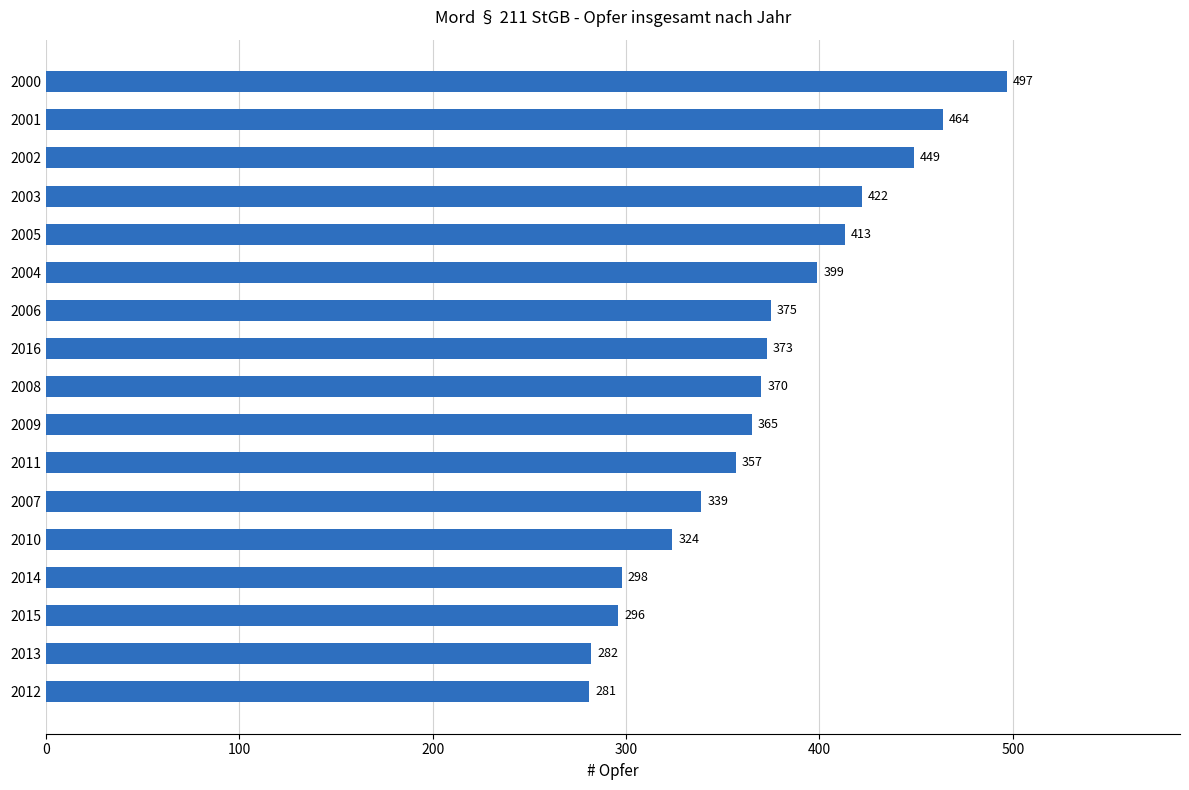

How many bars are there in total?

17